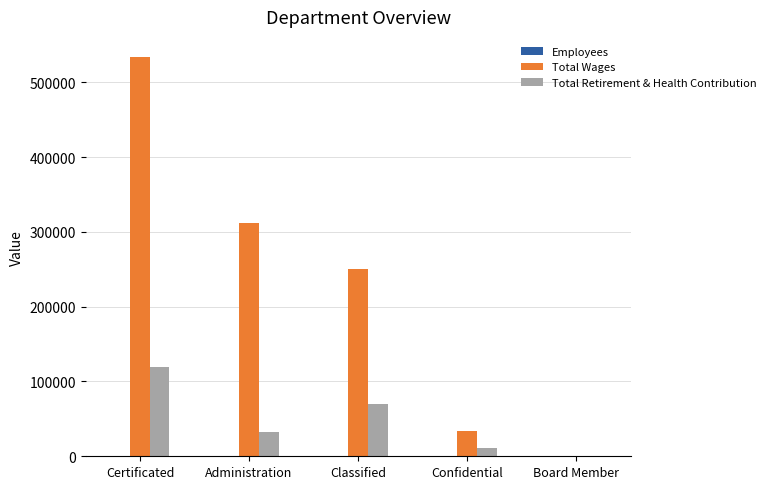

What is the sum of all Total Retirement & Health Contribution values?

232454